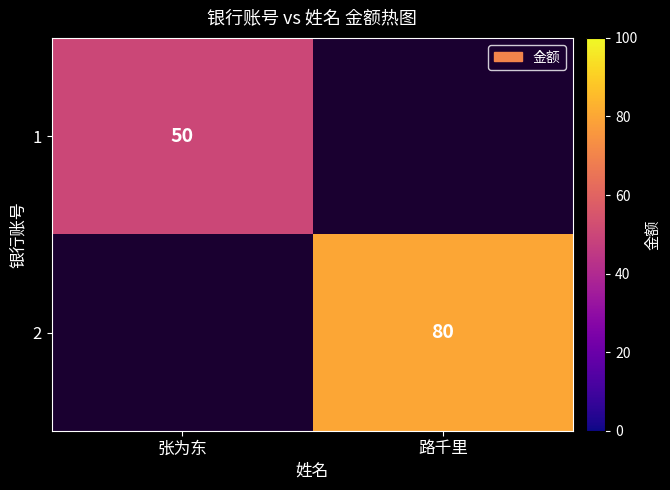

Which has a higher value, 张为东 or 路千里?

路千里